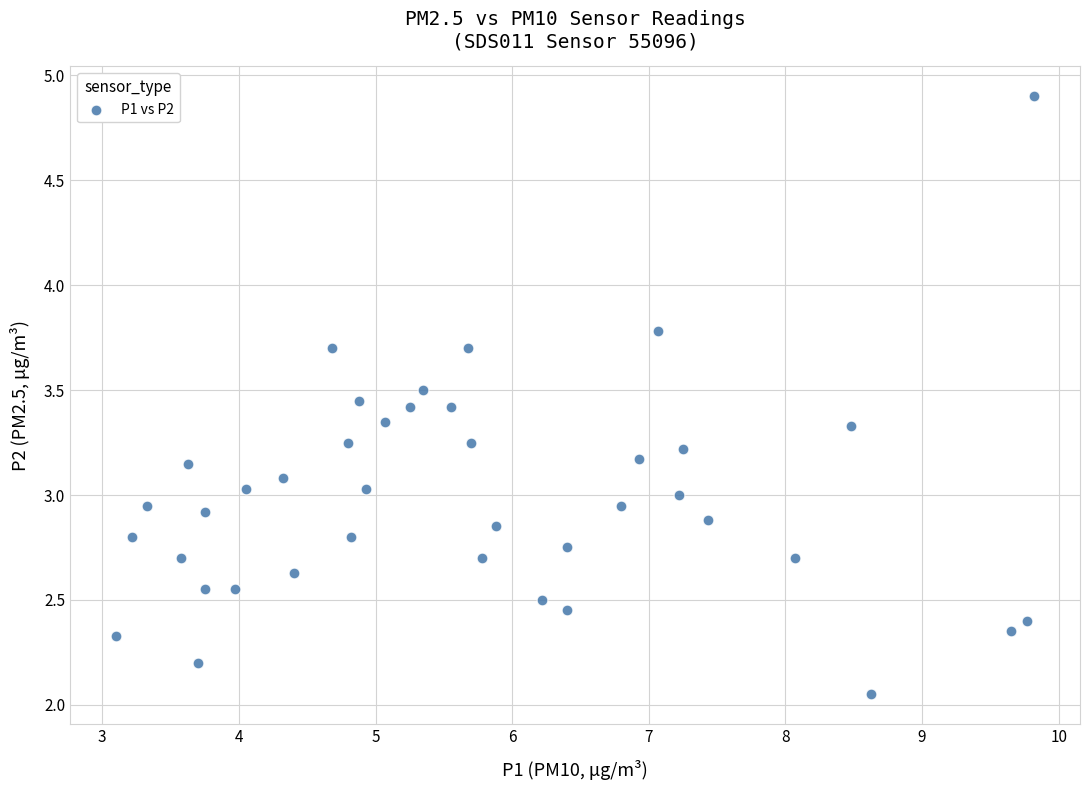

What is the range of X values (max minus min)?

6.7